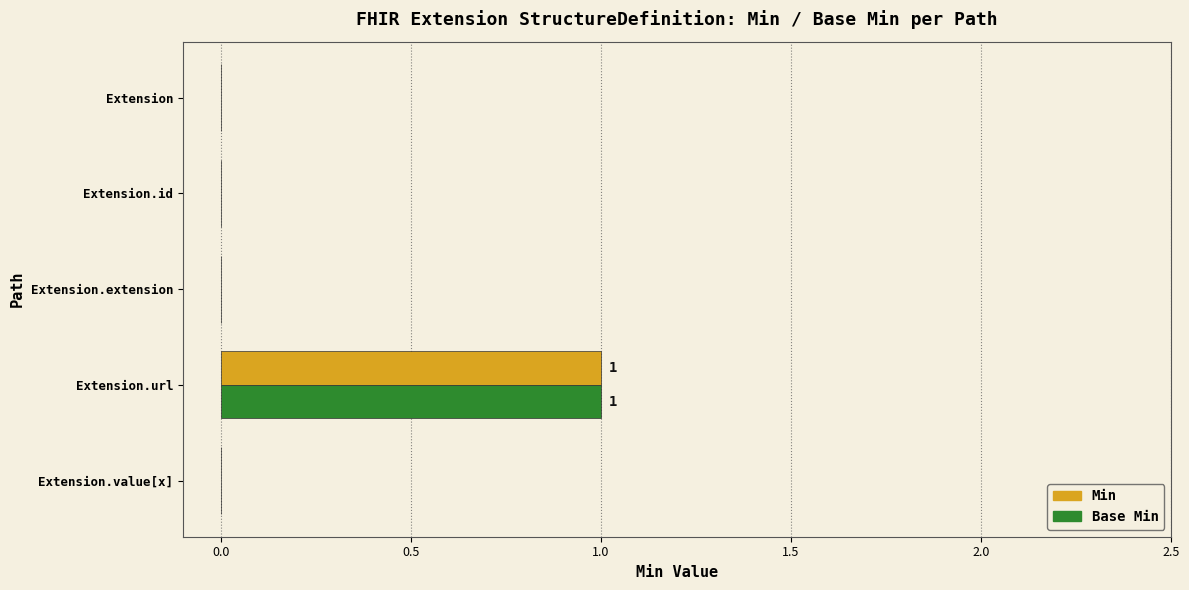

Which label corresponds to the largest value in the chart?

Extension.url